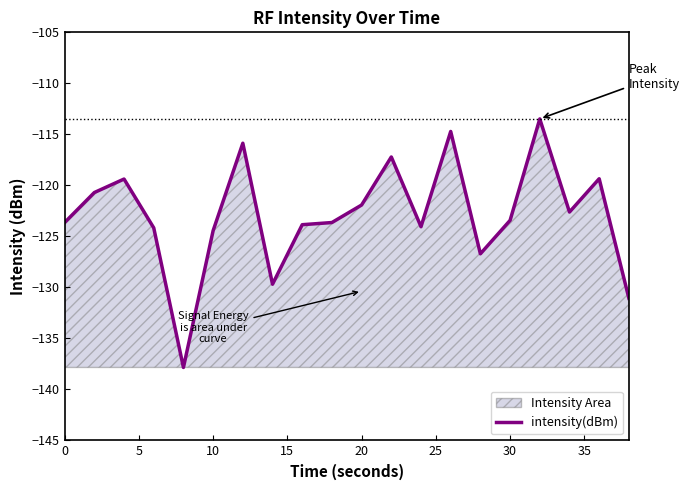

What is the difference between the maximum and minimum values?

24.4